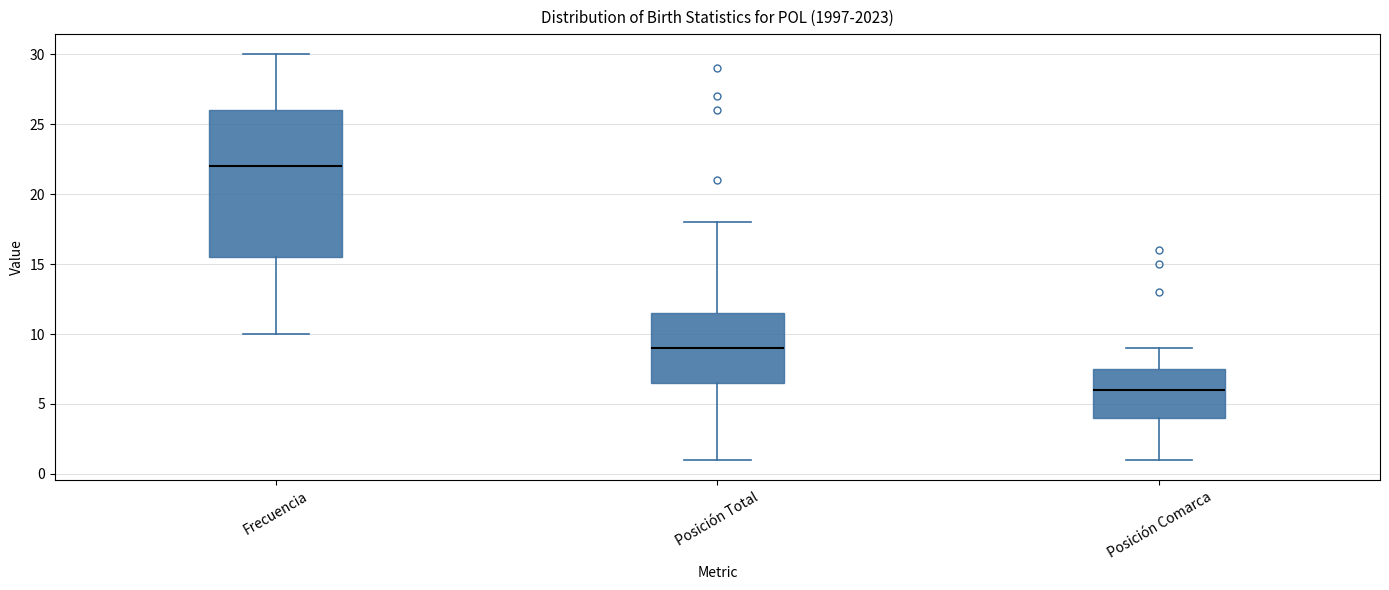

Where does the upper whisker of the box for Frecuencia end on the y-axis? The values are not printed on the chart, so give them approximately, as read against the axis.

30.0